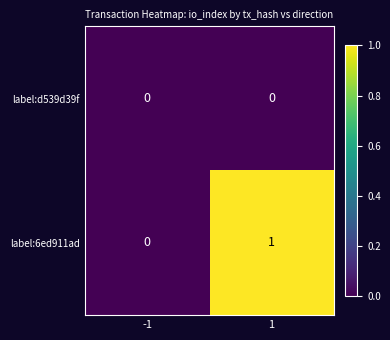

Which series has the largest total across all categories?

label:6ed911ad